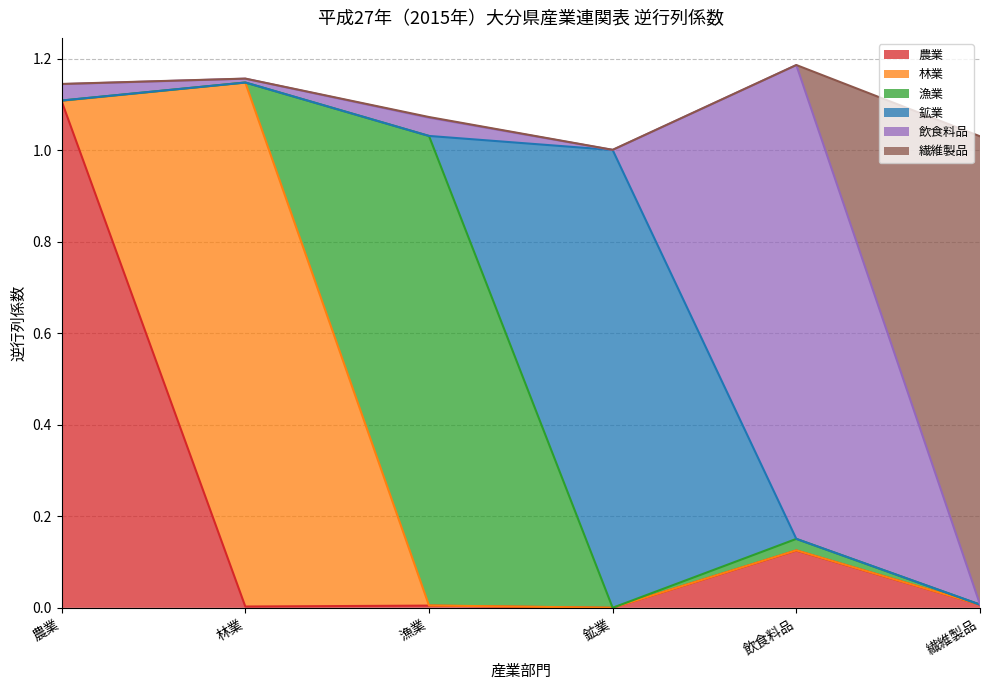

List the labels in order of 漁業 value, smallest first.

鉱業, 繊維製品, 林業, 農業, 飲食料品, 漁業